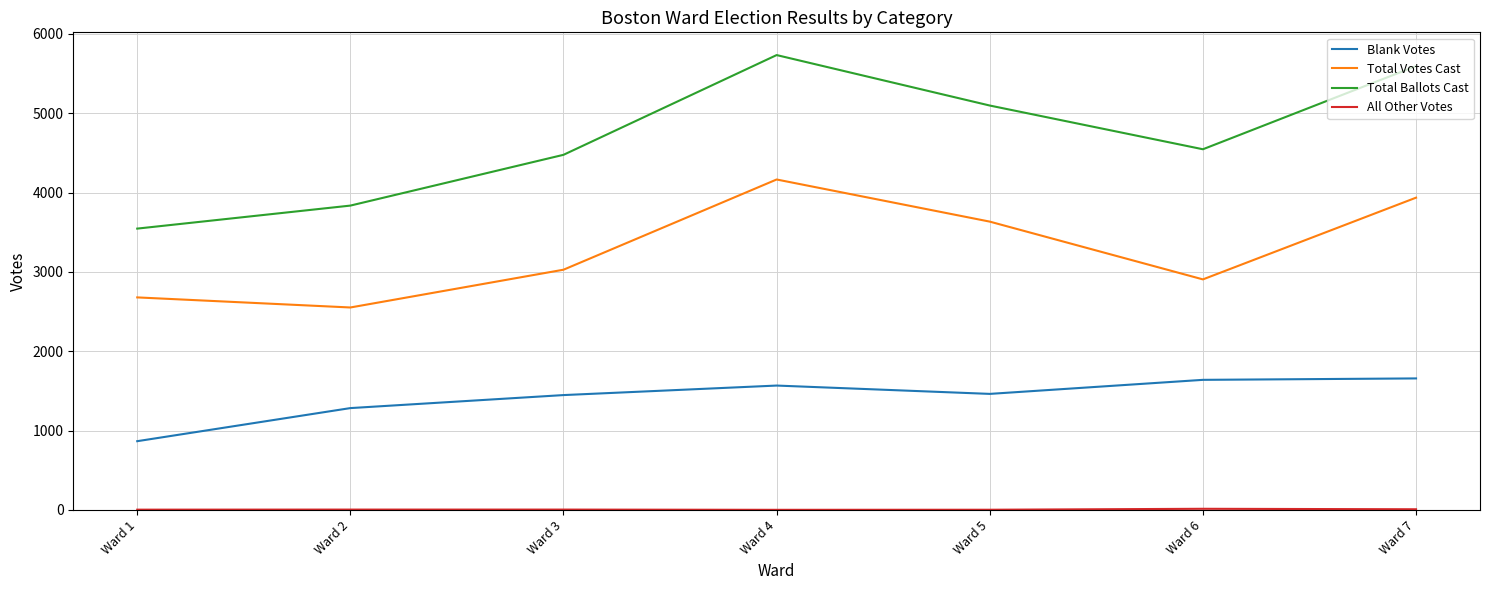

True or false: Total Ballots Cast has more than 1 interior local peaks.

False